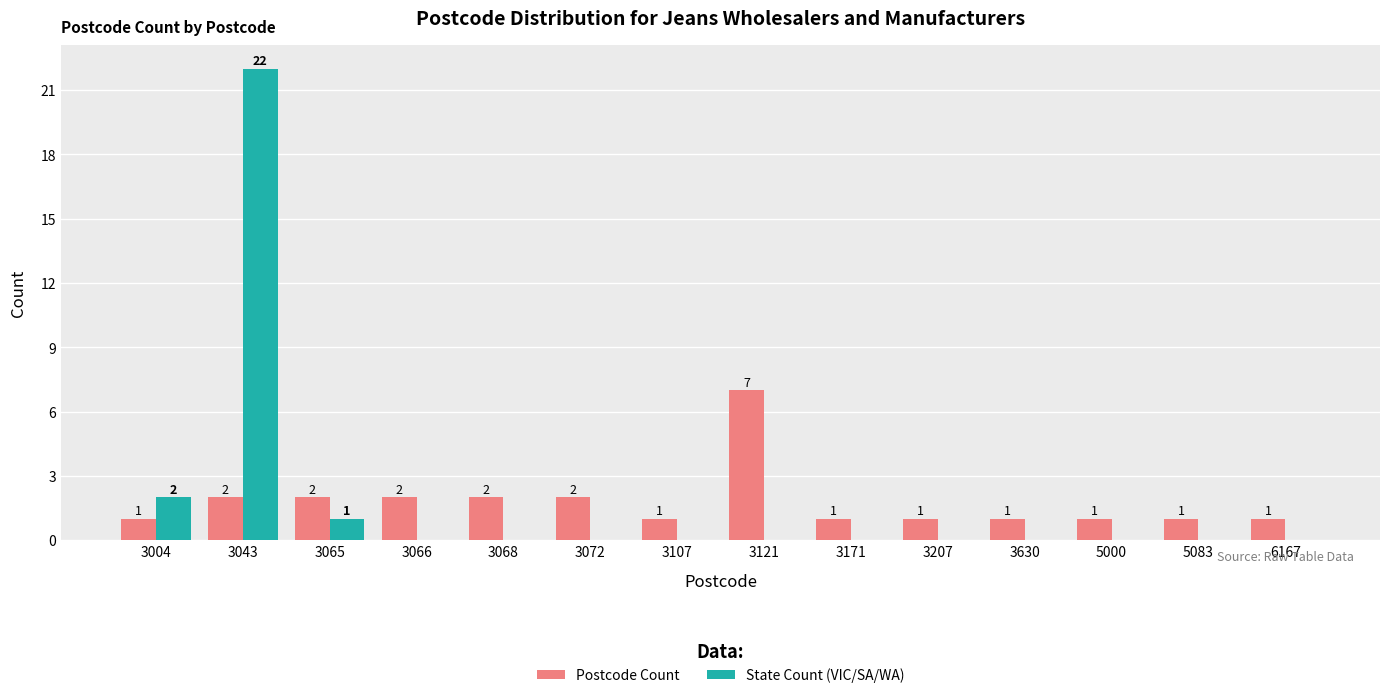

The State Count (VIC/SA/WA) series shows 0 at 3207. True or false?

True